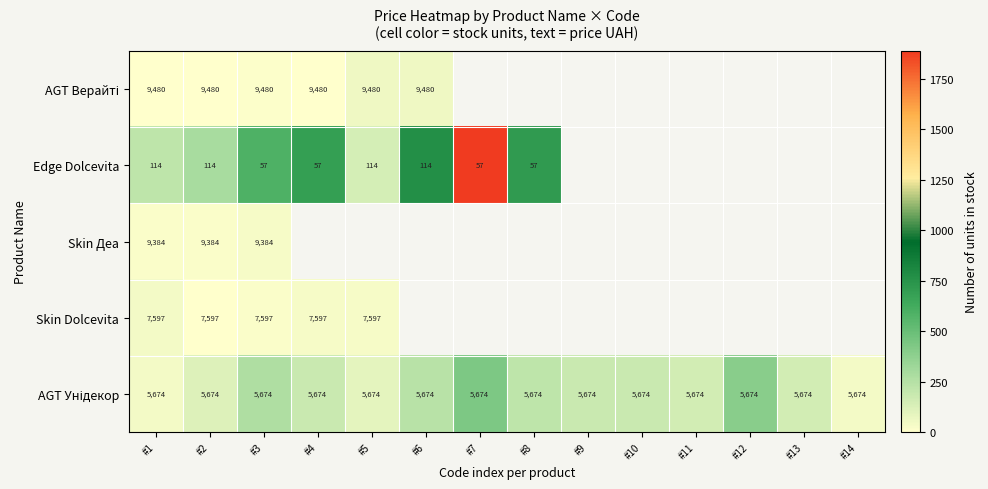

True or false: Skin Деа has a value of 9384 at #2.

True